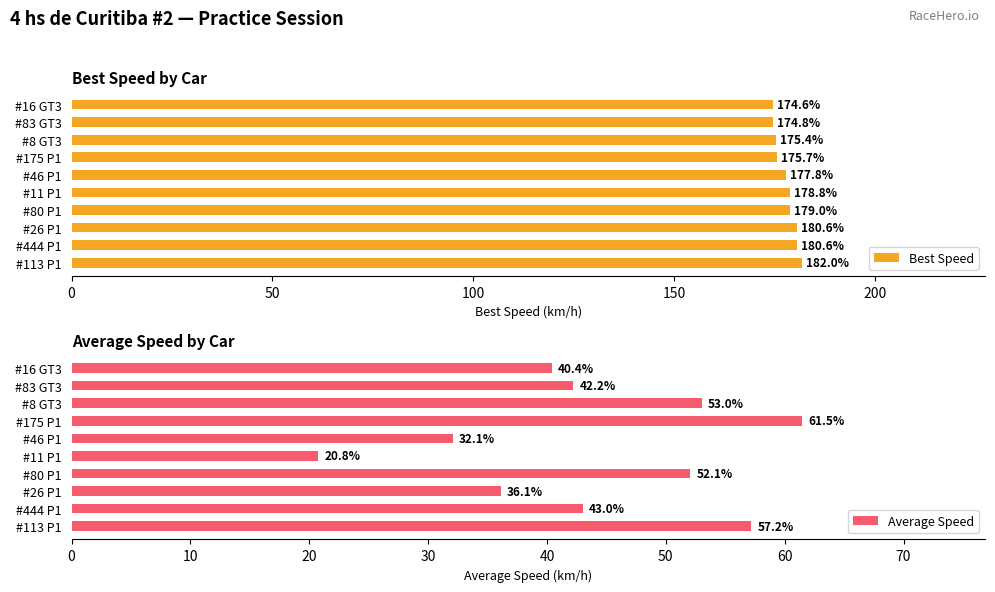

What is the difference between the Average Speed values at #113 P1 and #175 P1?

4.3